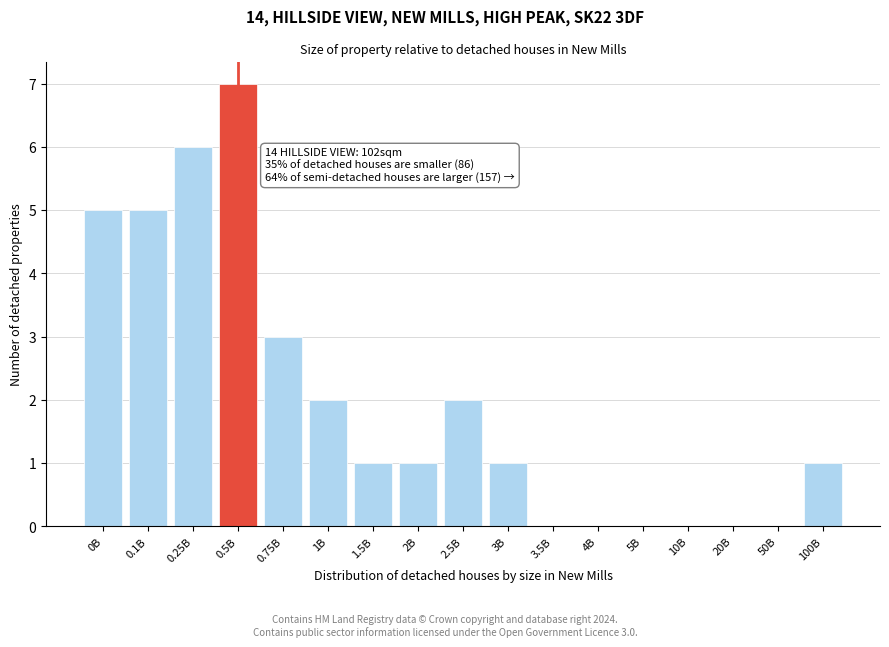

Reading left to right, transcribe all the data shown in this chart.

0B=5	0.1B=5	0.25B=6	0.5B=7	0.75B=3	1B=2	1.5B=1	2B=1	2.5B=2	3B=1	3.5B=0	4B=0	5B=0	10B=0	20B=0	50B=0	100B=1